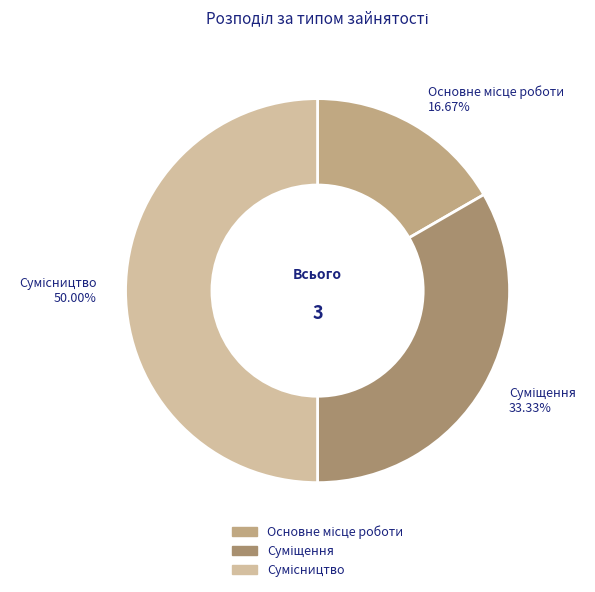

Does Суміщення represent more than half of the total?

No